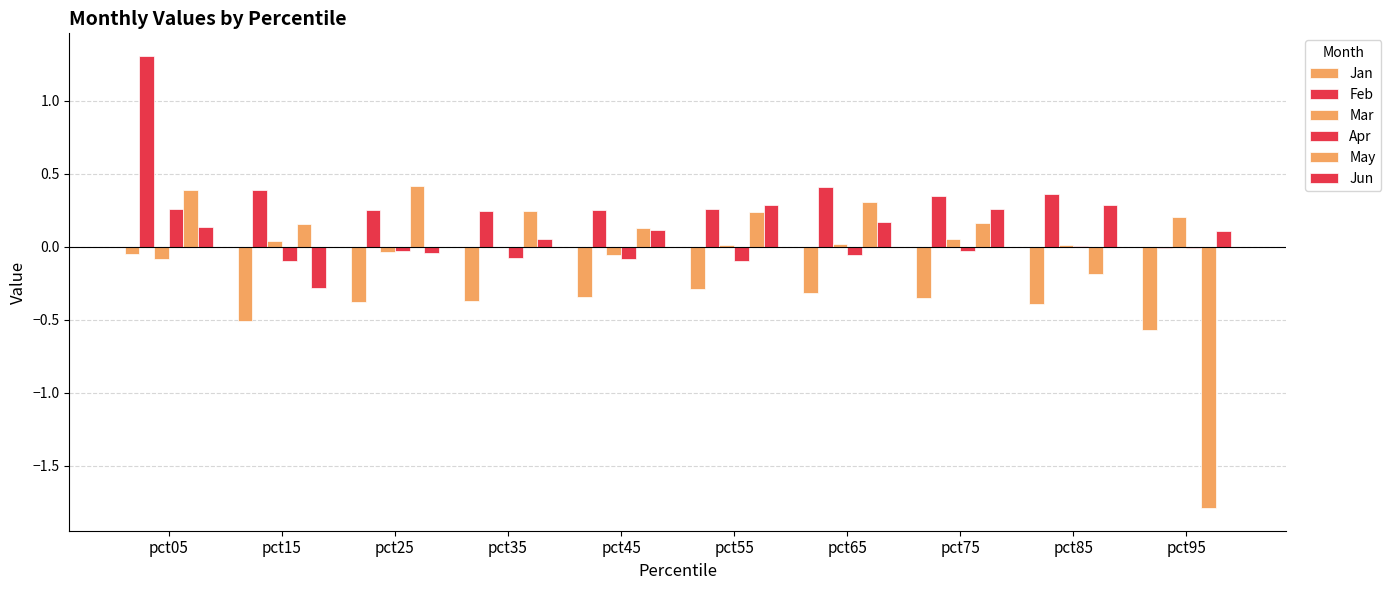

What is the value of the Apr bar at the 6th from the left?

-0.1